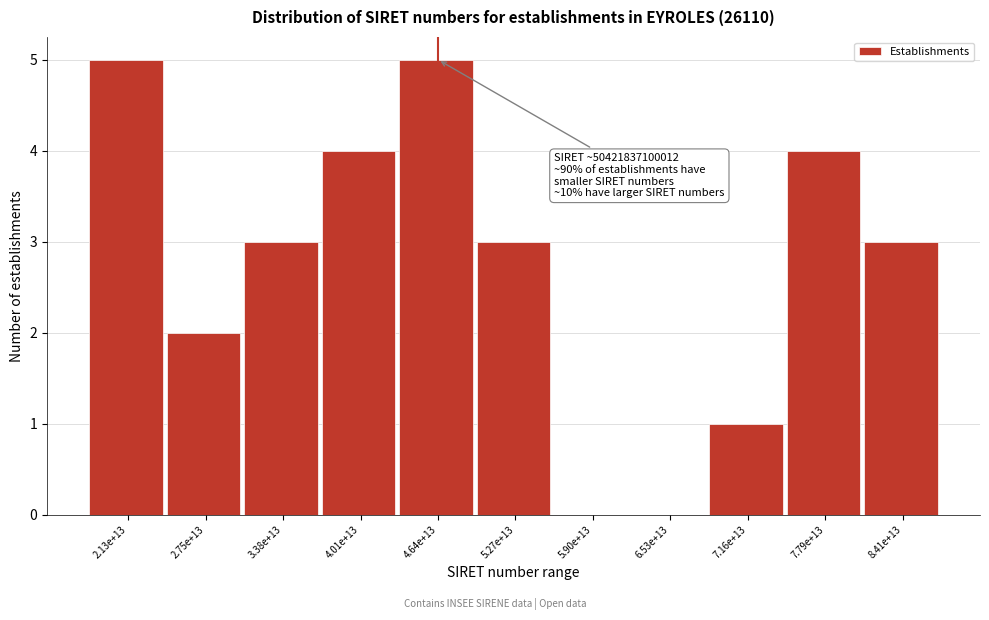

Reading left to right, transcribe all the data shown in this chart.

2.13e+13=5	2.75e+13=2	3.38e+13=3	4.01e+13=4	4.64e+13=5	5.27e+13=3	5.90e+13=0	6.53e+13=0	7.16e+13=1	7.79e+13=4	8.41e+13=3